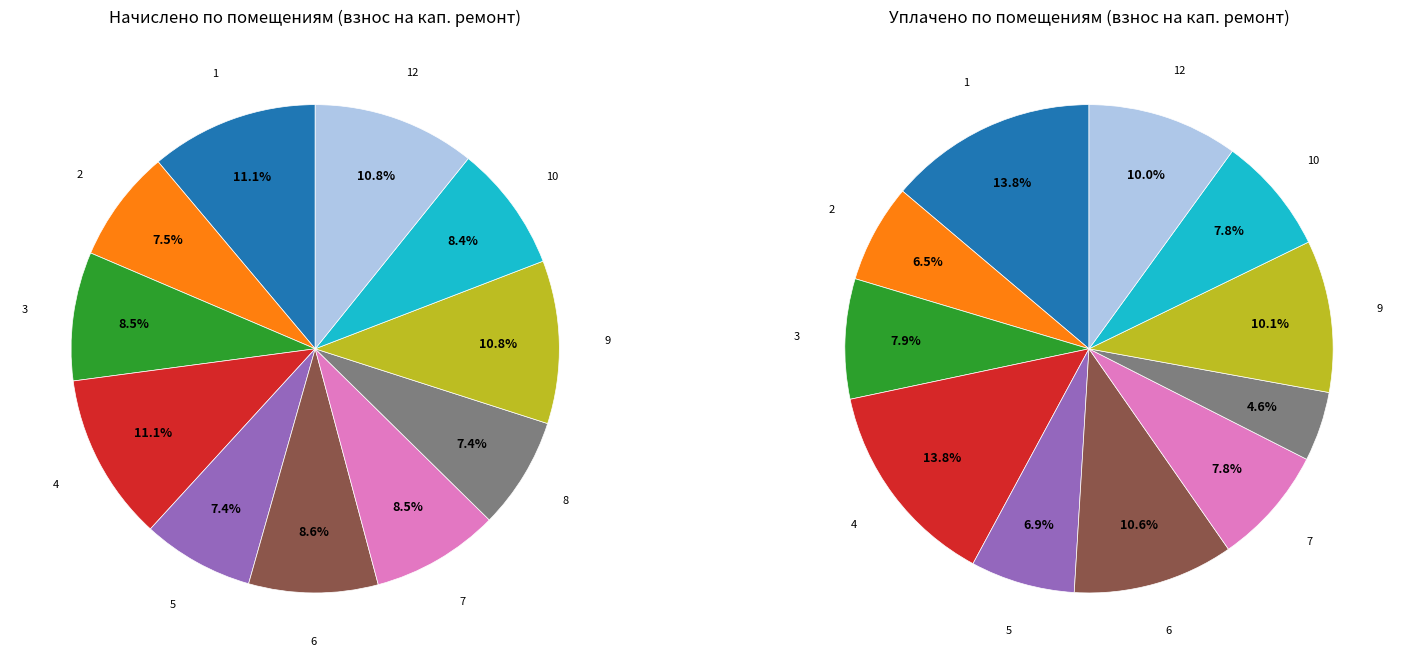

Does 12 represent more than half of the total?

No